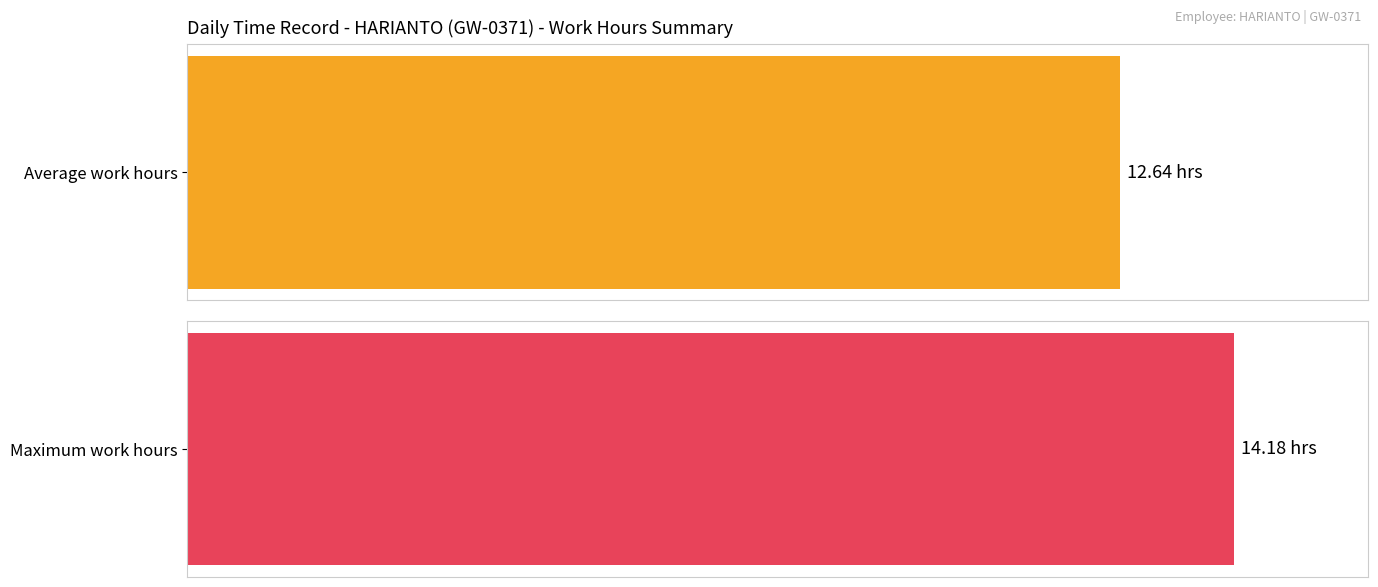

The chart shows a value of 18.0 at 1. True or false?

False